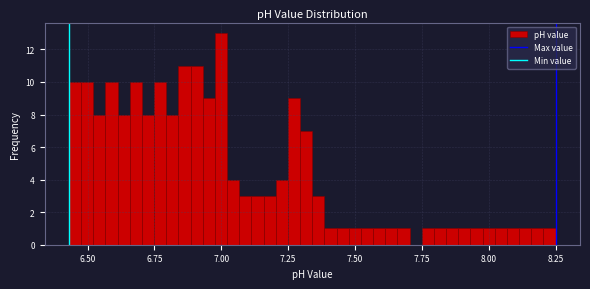

Around what value on the x-axis is the tallest bar? Give the approximate position of its centre, as read against the axis.

7.00